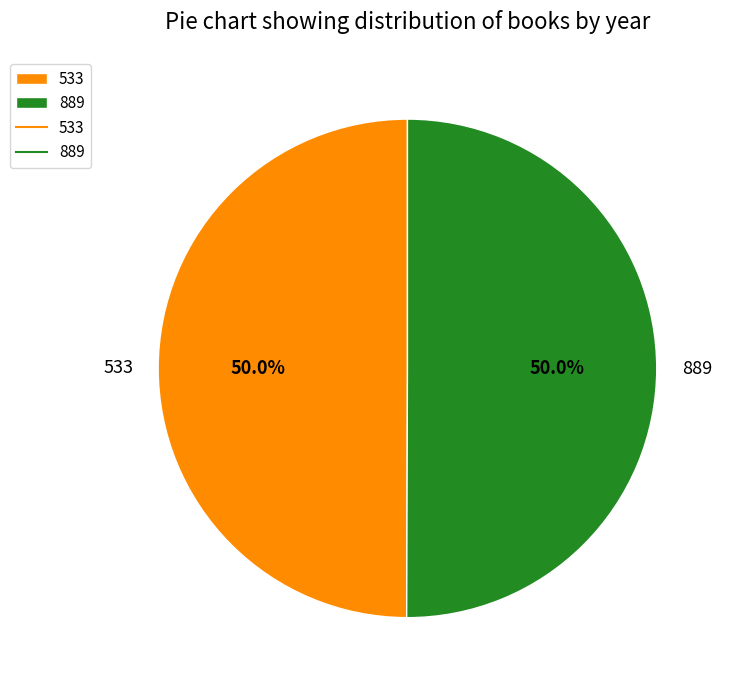

Is it true that 889 is 50% of the pie?

True